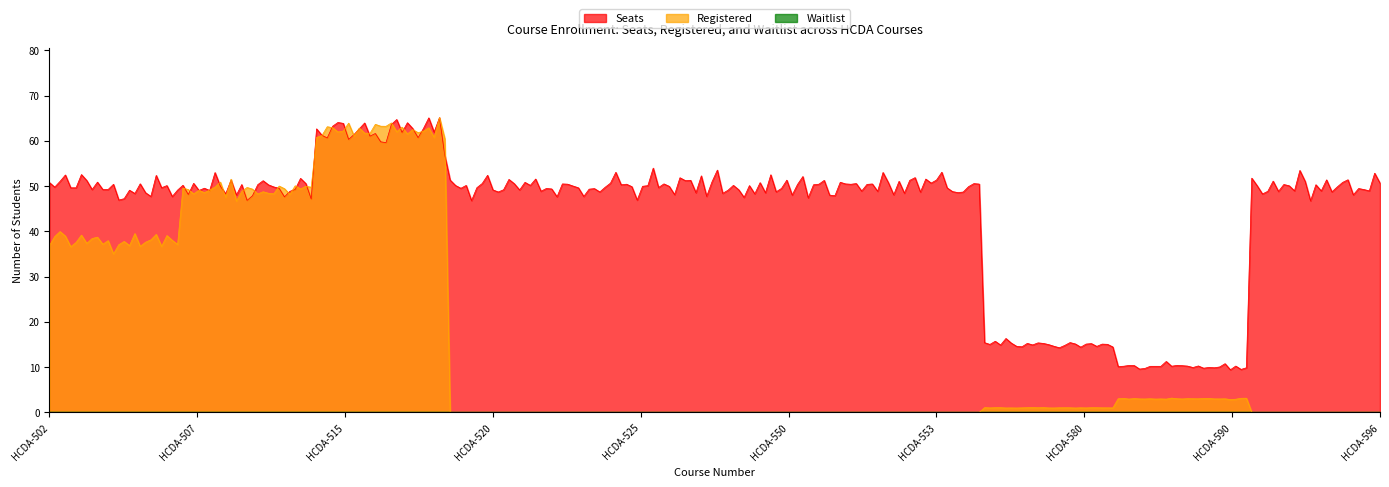

Between HCDA-507 and HCDA-550, which series saw the biggest shift?

Registered